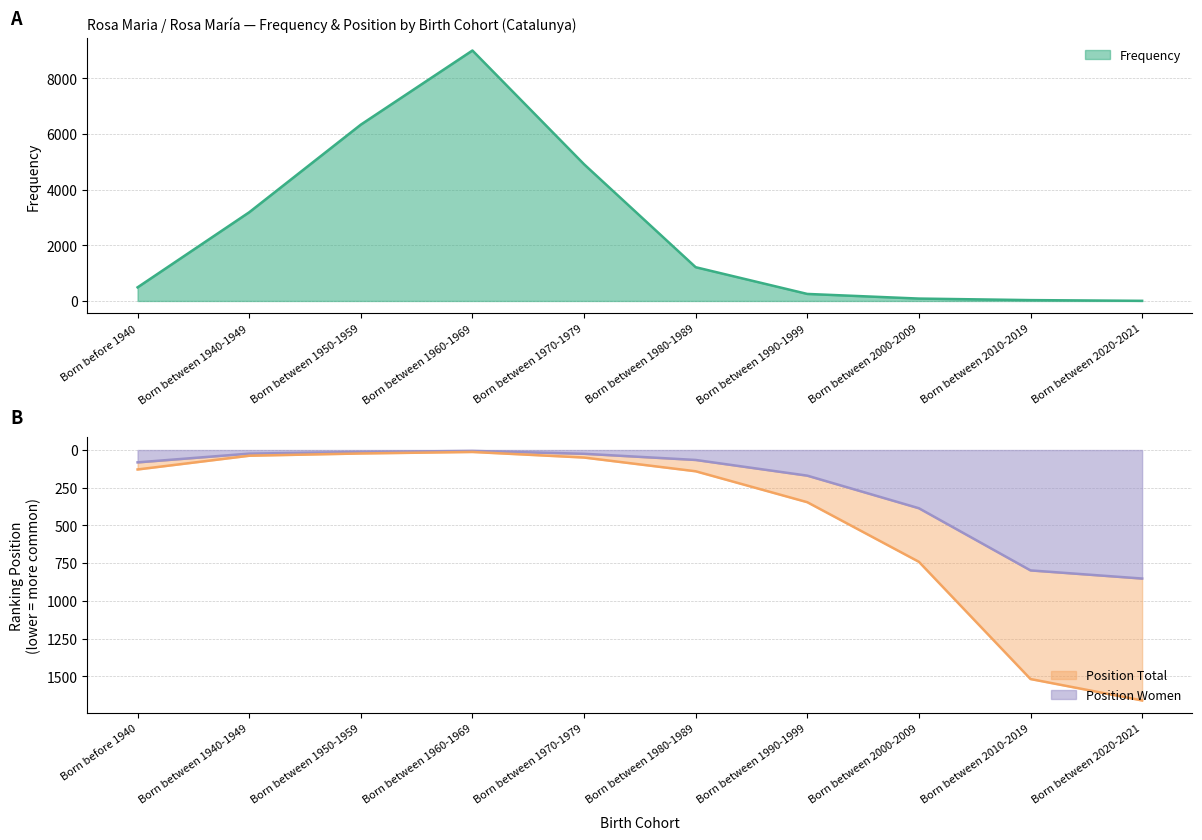

Does the chart display data point markers on the line(s)?

No